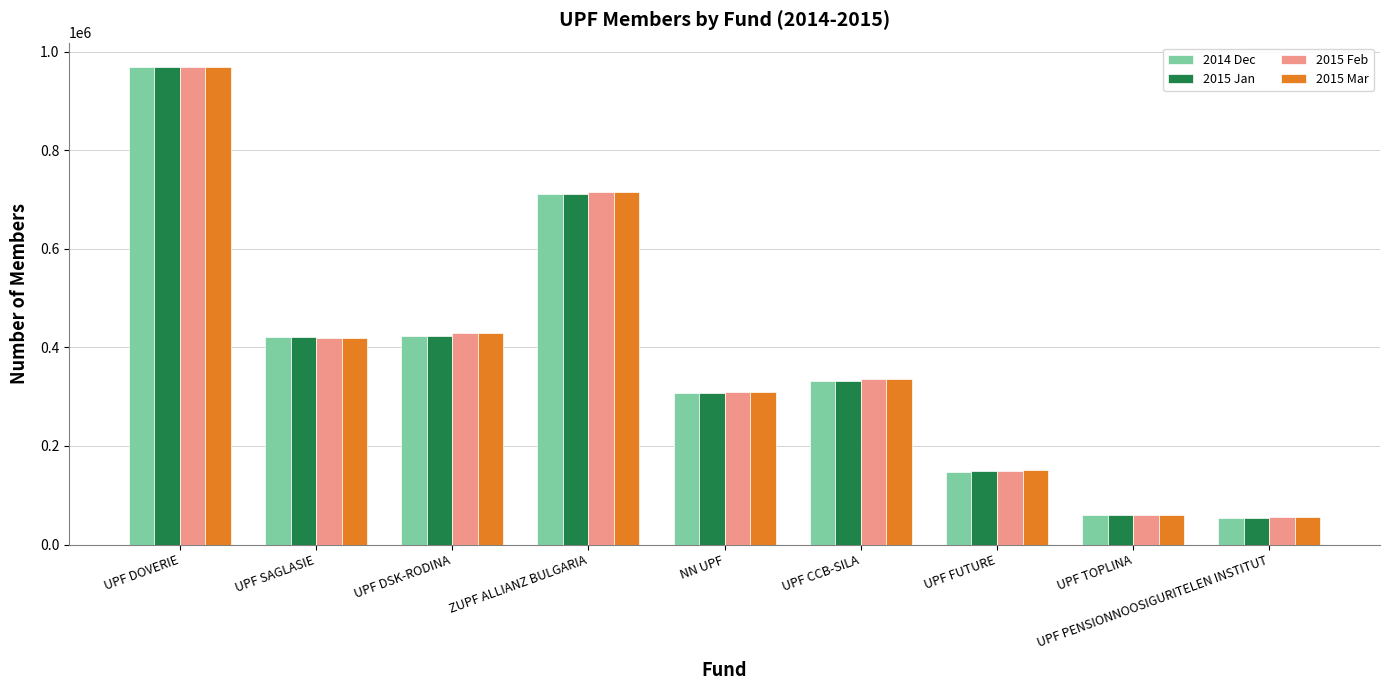

At which label is 2015 Jan closest to 511875?

UPF DSK-RODINA